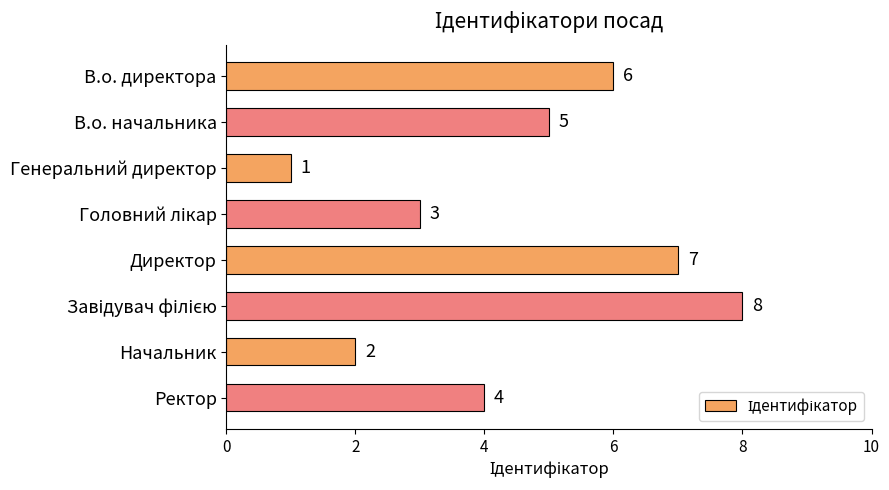

What is the difference between the values at Генеральний директор and Директор?

6